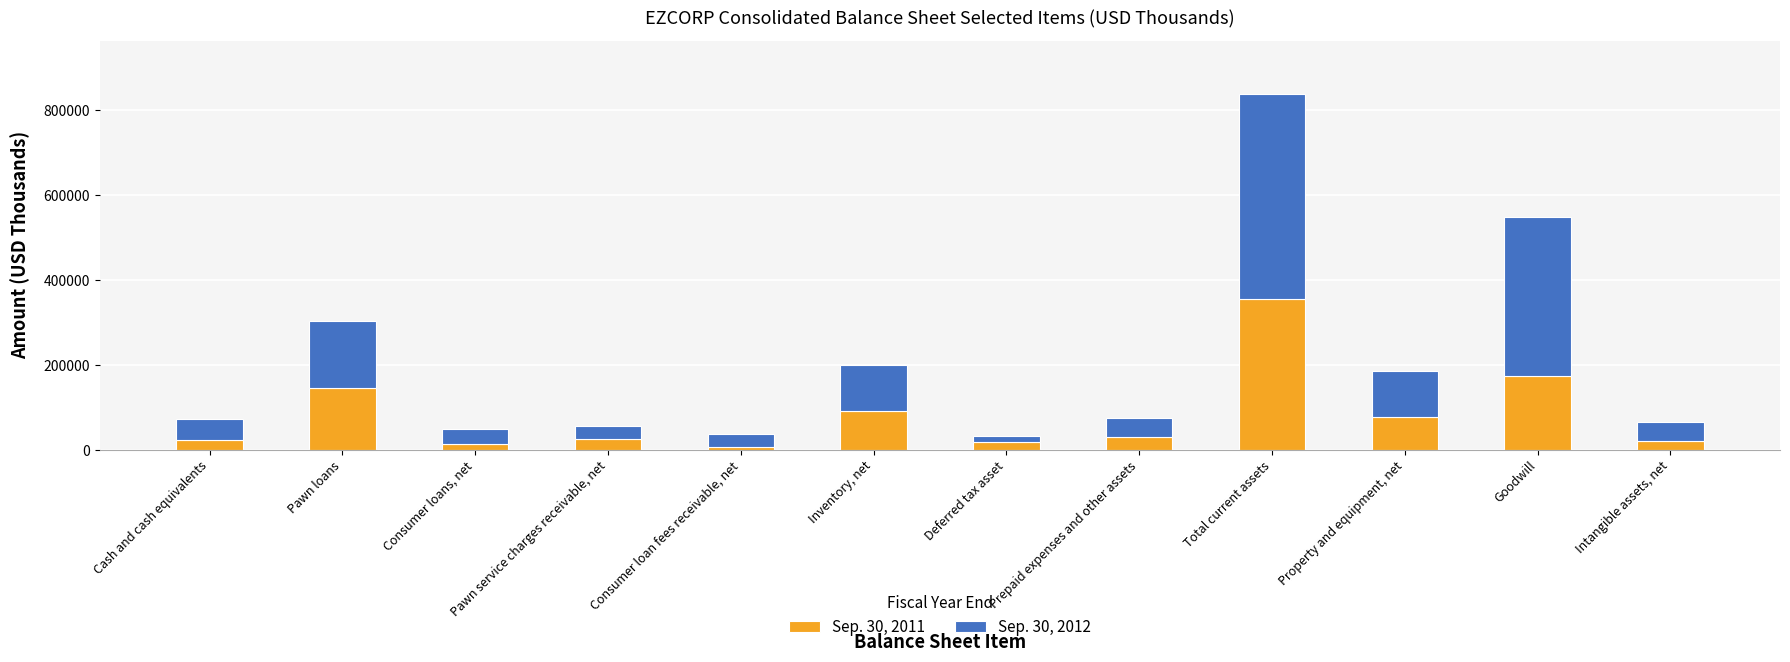

True or false: Sep. 30, 2011 has a value of 134833 at Inventory, net.

False